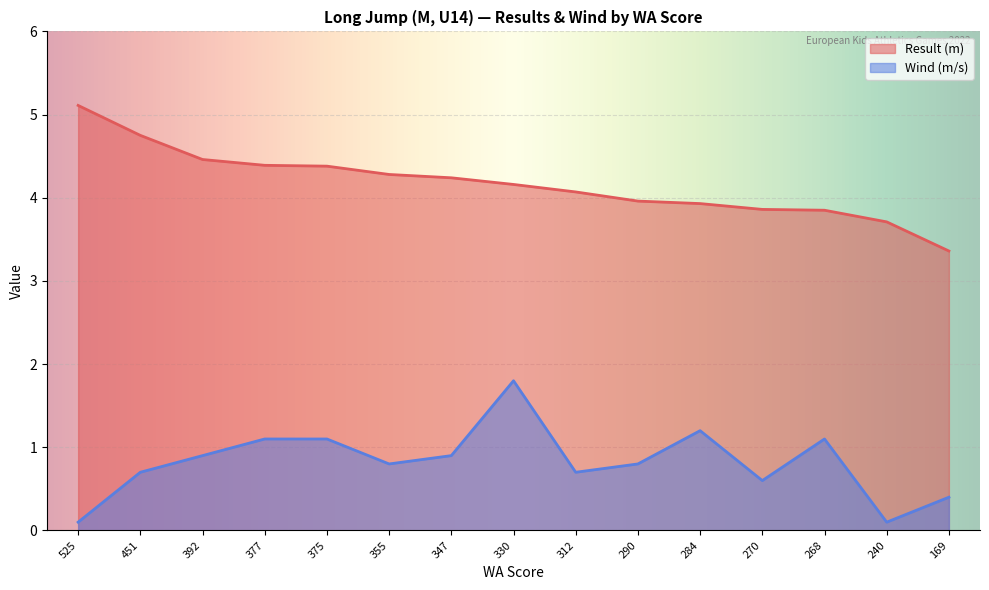

List the series in order of their overall mean, lowest first.

Wind (m/s), Result (m)